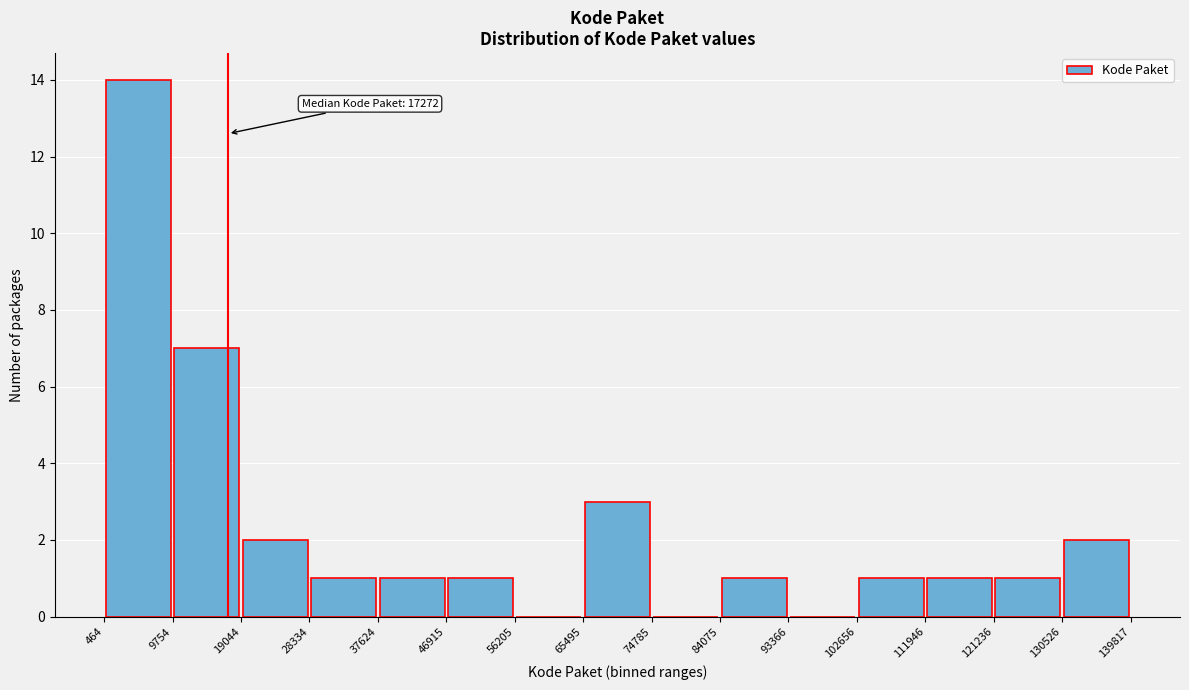

Over which range of the x-axis is the bar tallest?

464 to 9754